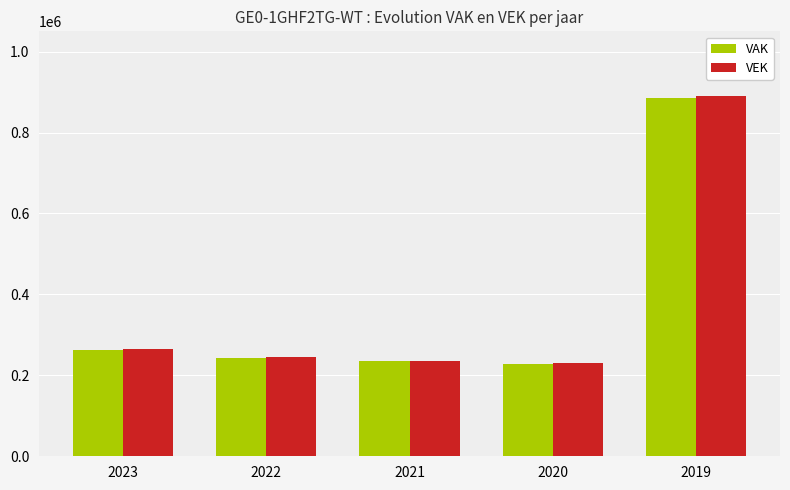

Which category has the highest value in the VAK series?

2019